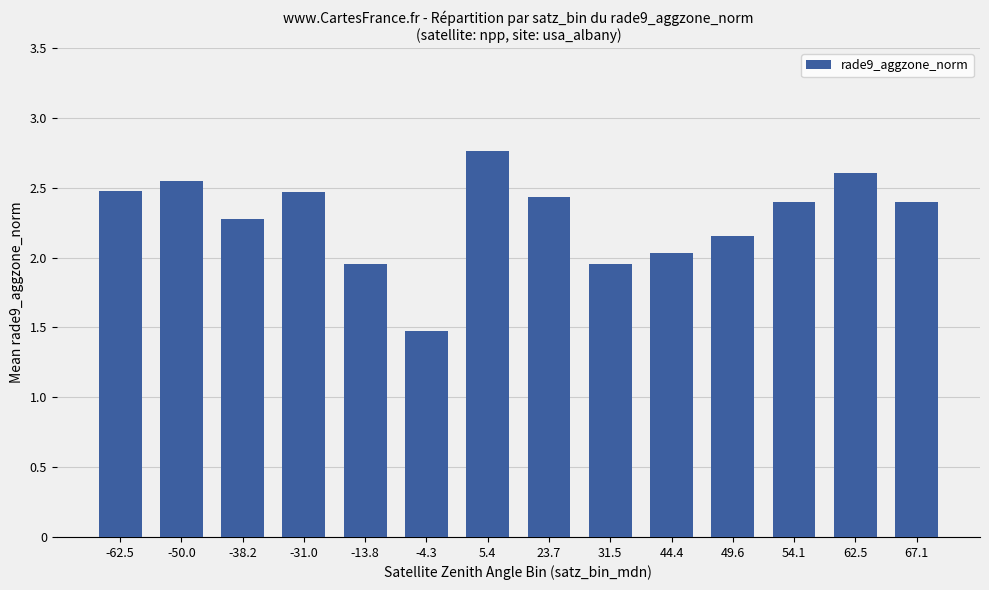

Which has a higher value, 49.6 or 5.4?

5.4